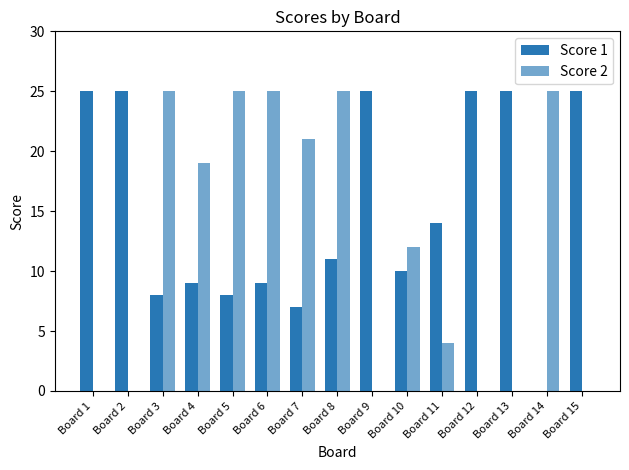

Reading right to left, extract all data points from this chart.

Score 1: Board 15=25	Board 14=0	Board 13=25	Board 12=25	Board 11=14	Board 10=10	Board 9=25	Board 8=11	Board 7=7	Board 6=9	Board 5=8	Board 4=9	Board 3=8	Board 2=25	Board 1=25
Score 2: Board 15=0	Board 14=25	Board 13=0	Board 12=0	Board 11=4	Board 10=12	Board 9=0	Board 8=25	Board 7=21	Board 6=25	Board 5=25	Board 4=19	Board 3=25	Board 2=0	Board 1=0